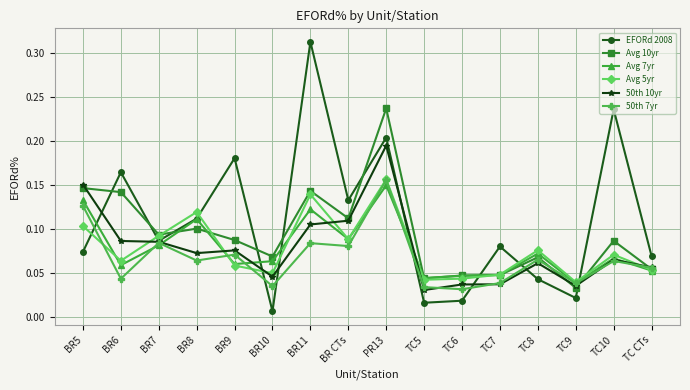

What are all the series names shown in the legend?

EFORd 2008, Avg 10yr, Avg 7yr, Avg 5yr, 50th 10yr, 50th 7yr